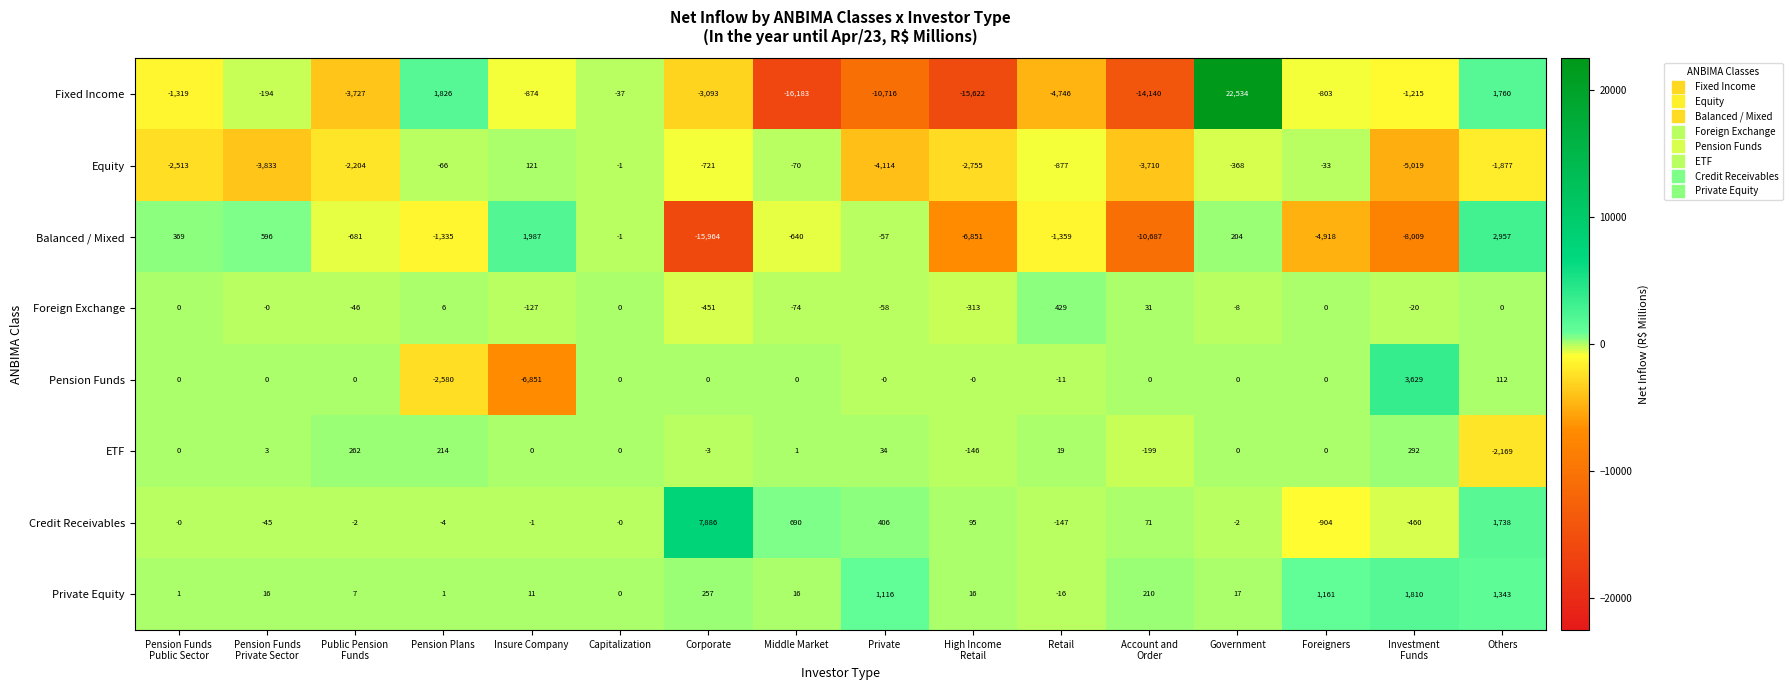

What is the maximum value for Equity?

121